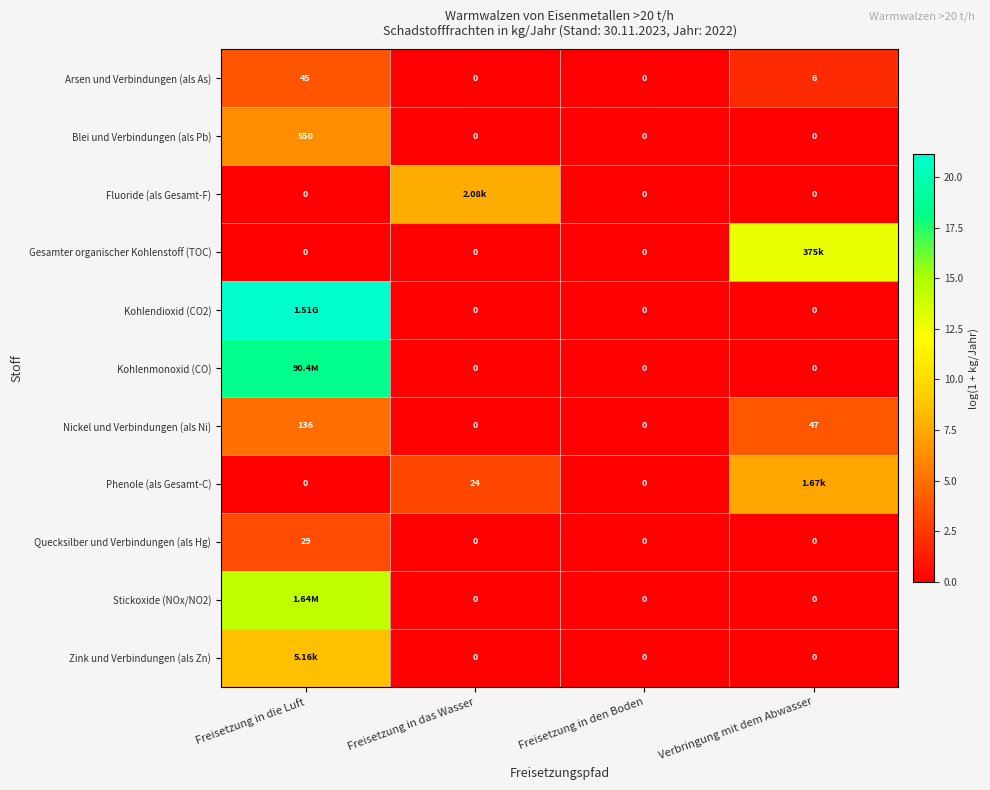

Which category has the highest value in the Quecksilber und Verbindungen (als Hg) series?

Freisetzung in die Luft